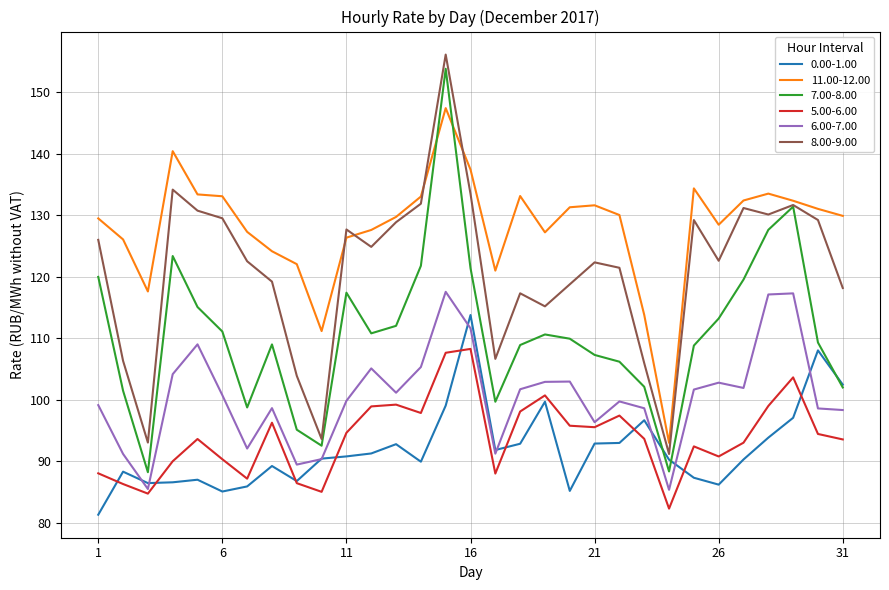

True or false: 5.00-6.00 and 11.00-12.00 intersect in this chart.

False